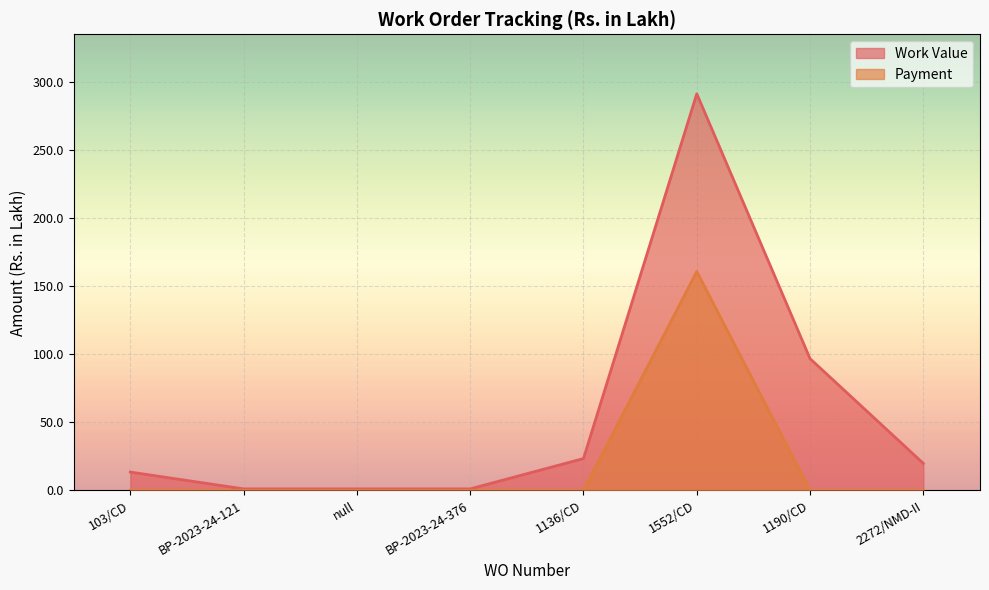

How many lines are shown in the chart?

2